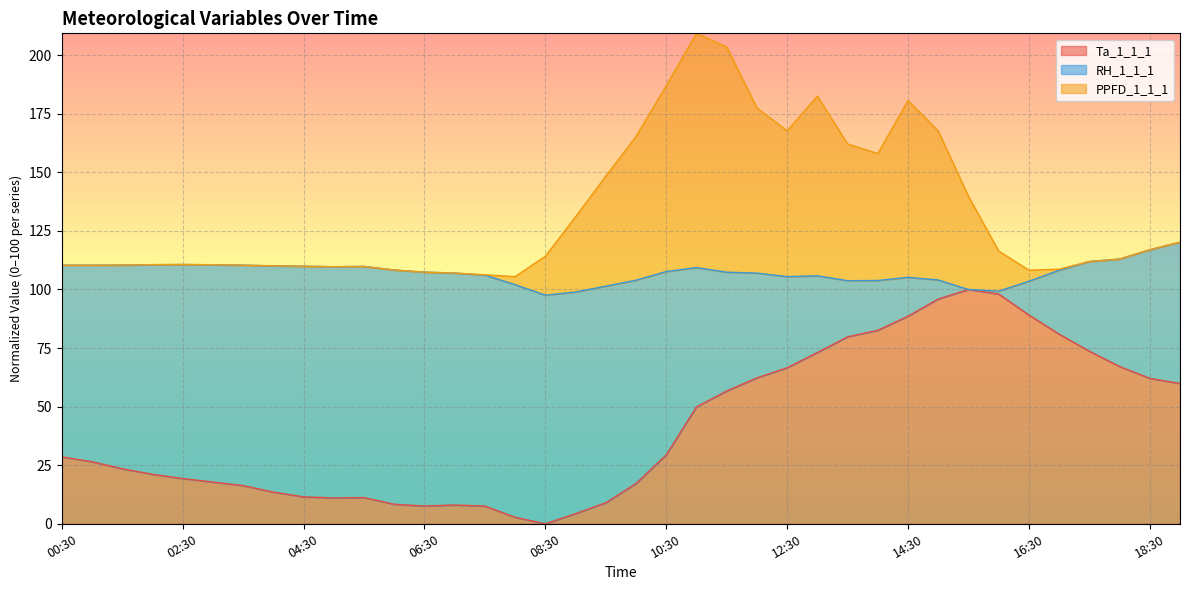

True or false: Ta_1_1_1 and PPFD_1_1_1 intersect in this chart.

False